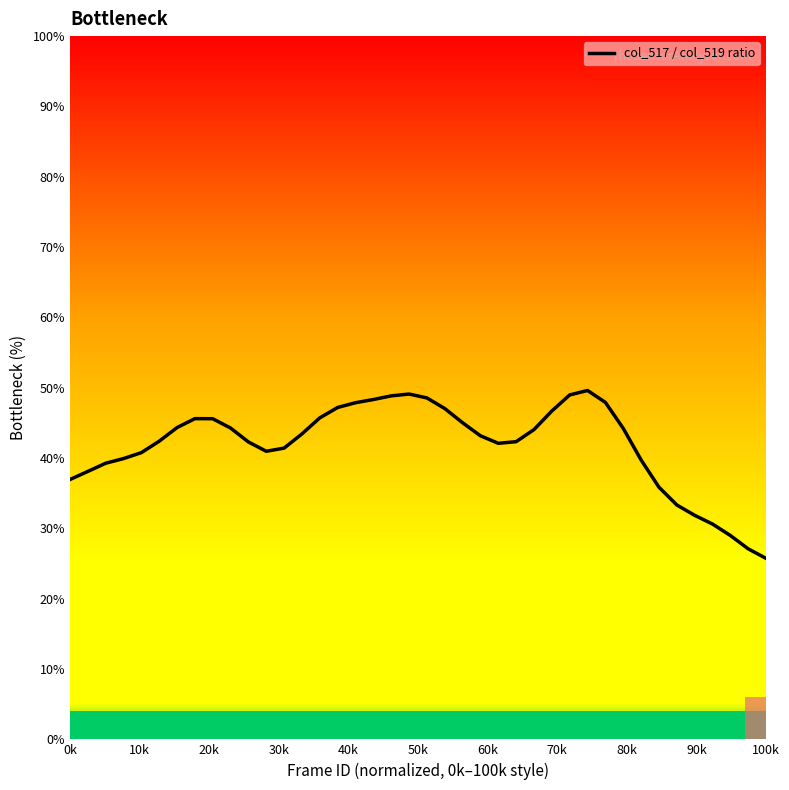

What is the highest value of the col_517 / col_519 ratio series?

49.6